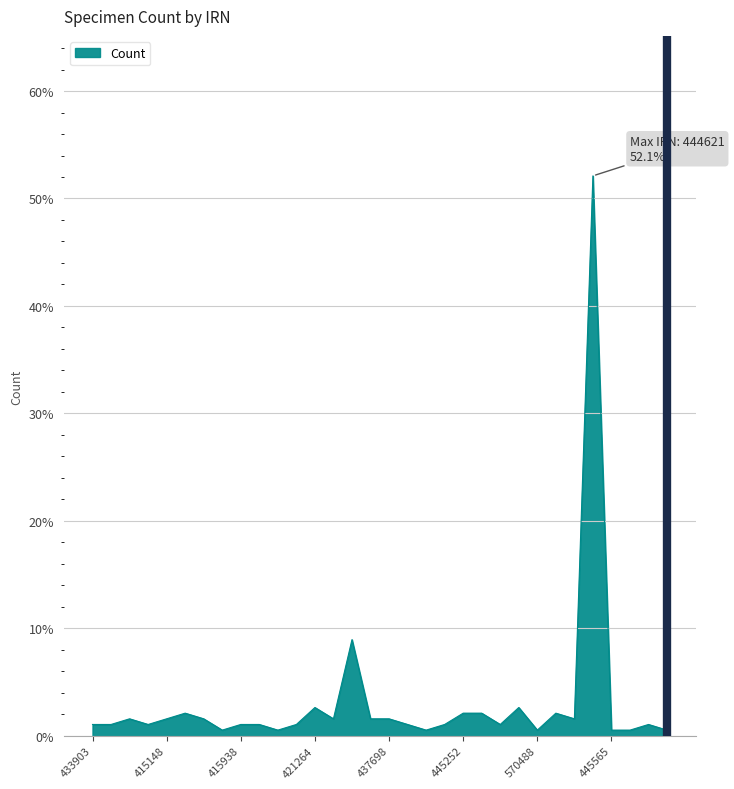

What is the maximum value shown in the chart?

52.1